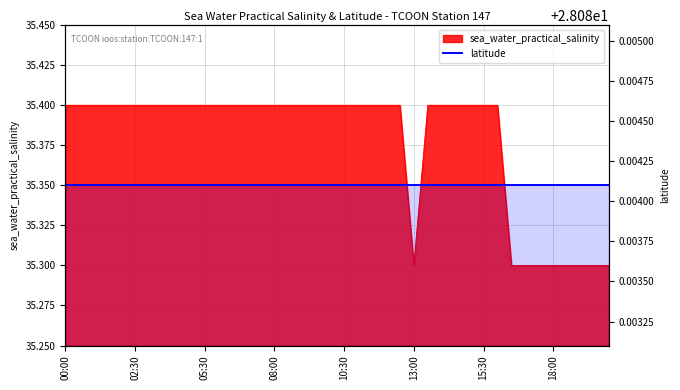

What is the difference between the second highest and minimum values?

0.1